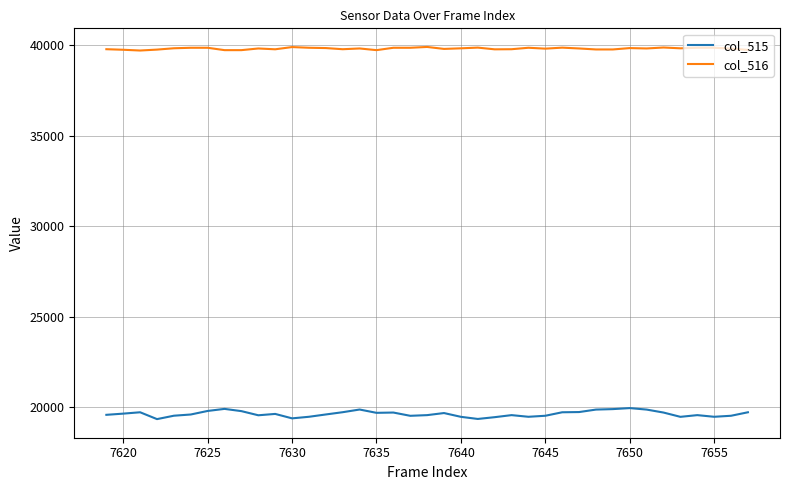

What are all the series names shown in the legend?

col_515, col_516